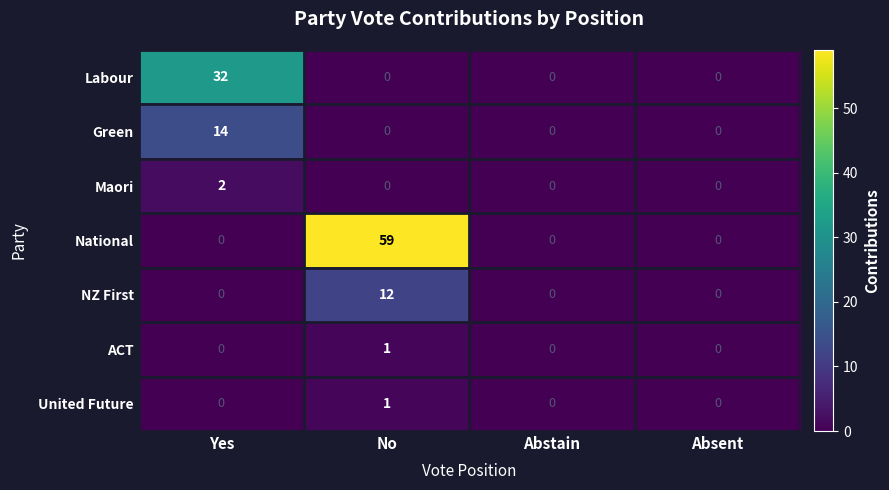

Which series has the largest total across all categories?

National